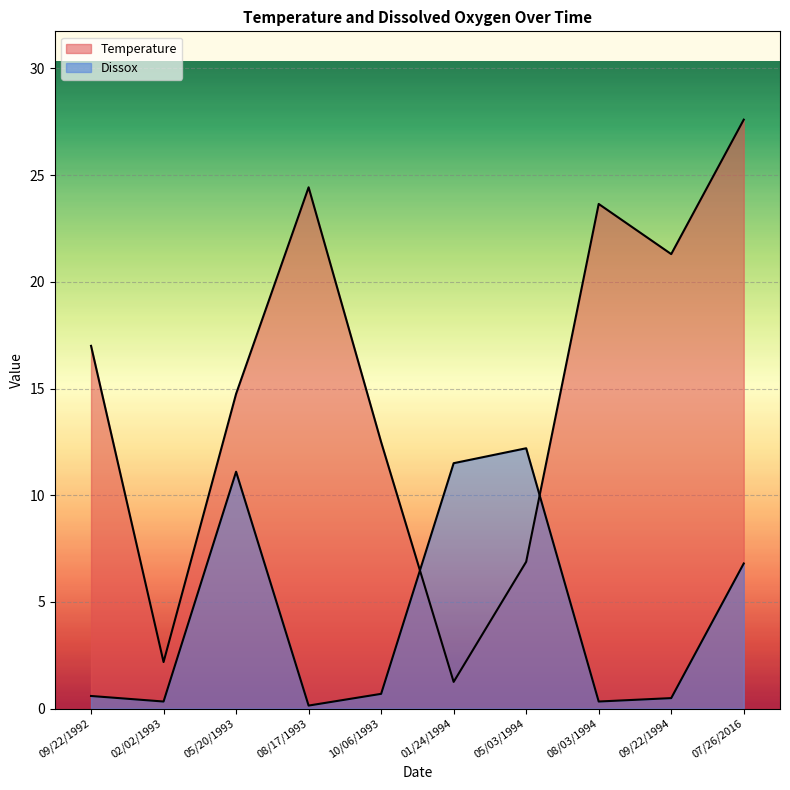

What is the sum of all Temperature values?

151.5